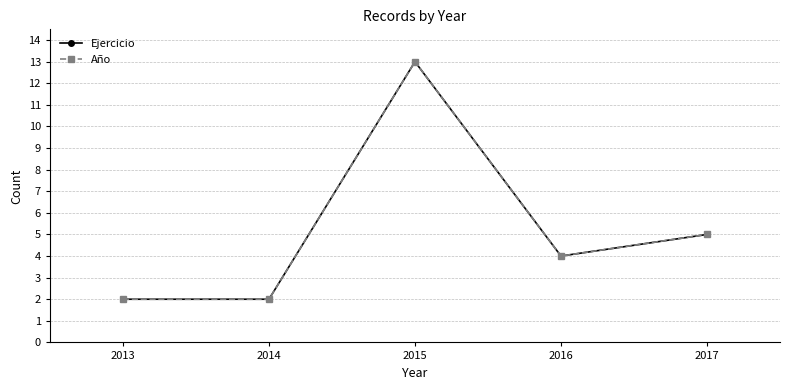

Between 2016 and 2017, which series saw the biggest shift?

Ejercicio